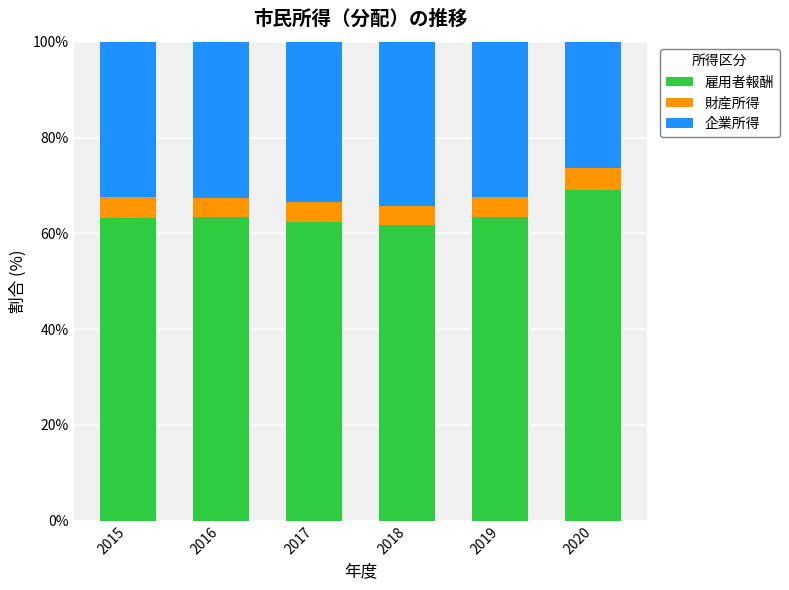

What is the total value across all series at 2016?

100.0